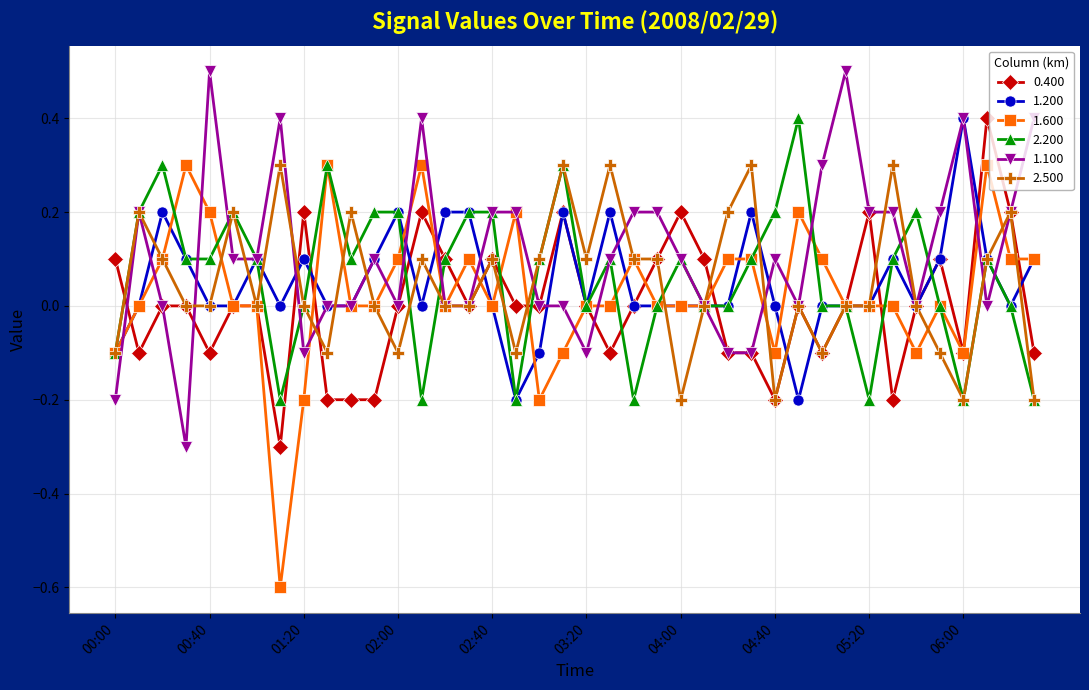

What is the sum of all 1.100 values?

4.4